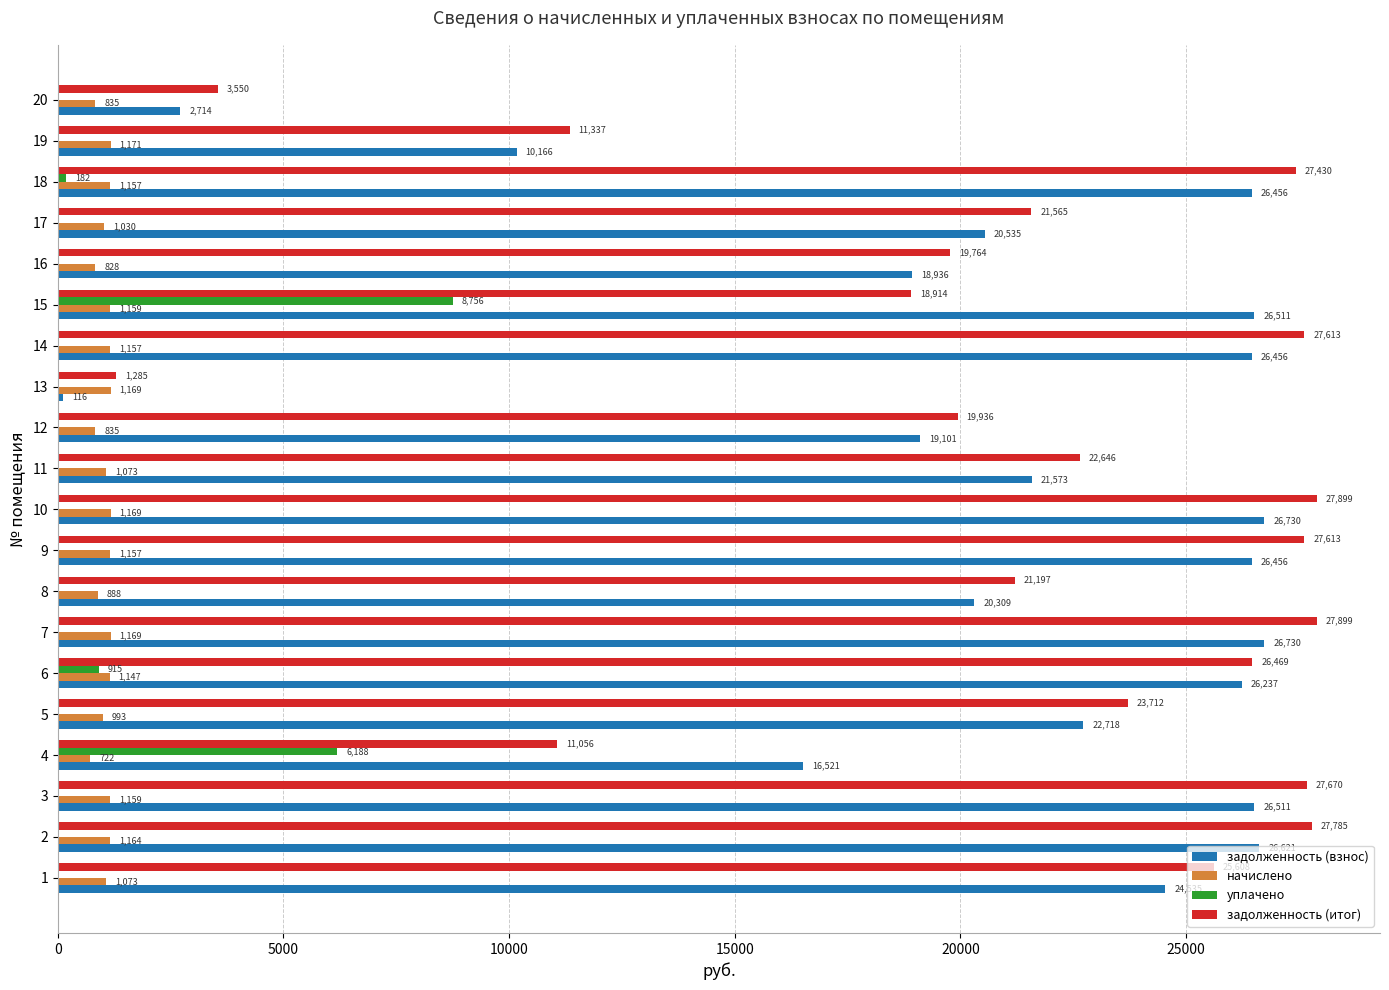

What is the average value of the уплачено series?

802.0